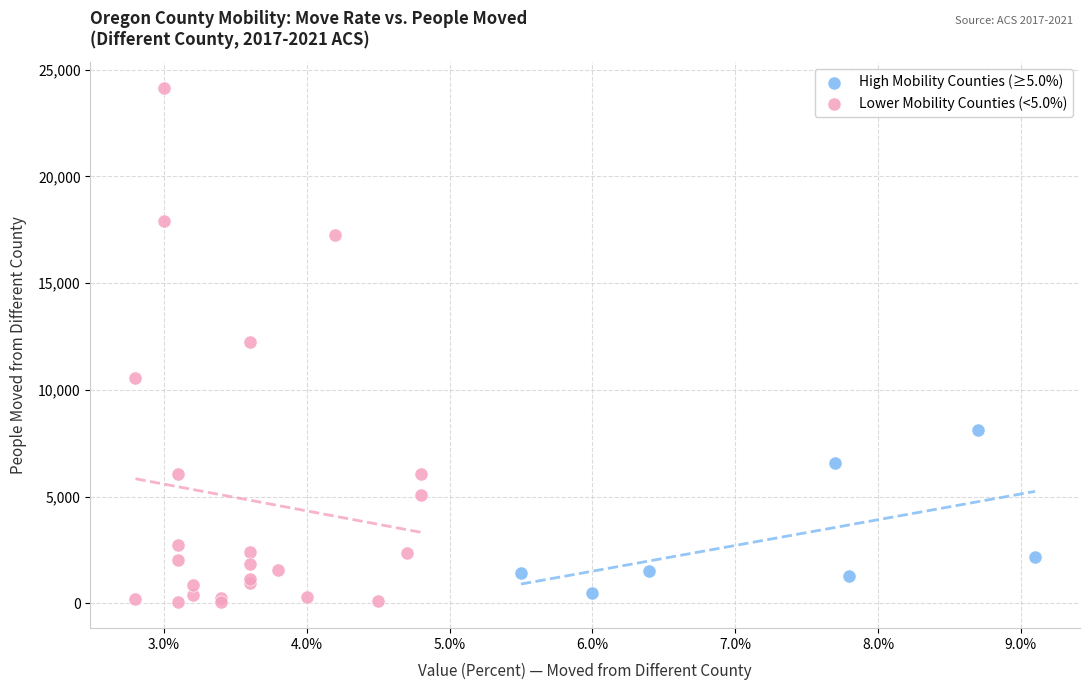

Which series has the widest spread of Y values?

Lower Mobility Counties (<5.0%)